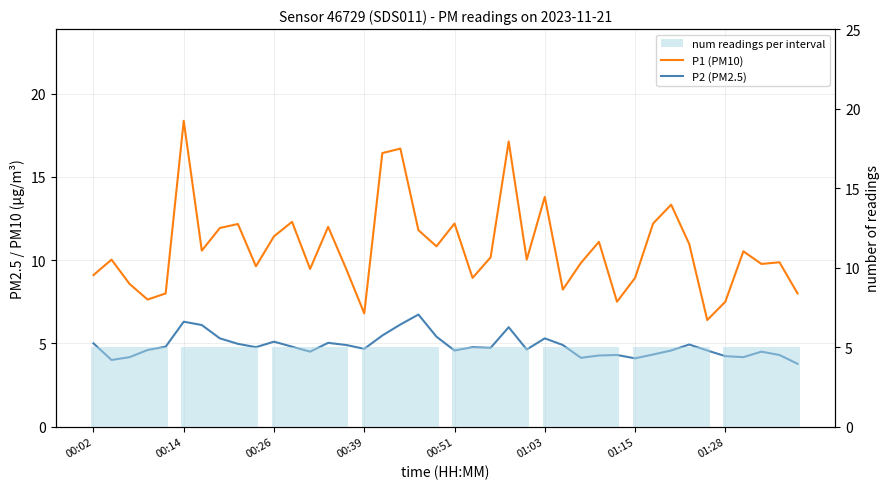

Reading left to right, transcribe all the data shown in this chart.

P1: 00:02=9.1	00:04=10.0	00:07=8.6	00:09=7.6	00:12=8.0	00:14=18.4	00:17=10.6	00:19=11.9	00:21=12.2	00:24=9.6	00:26=11.4	00:29=12.3	00:31=9.5	00:34=12.0	00:36=9.5	00:39=6.8	00:41=16.4	00:43=16.7	00:46=11.8	00:48=10.8	00:51=12.2	00:53=8.9	00:56=10.2	00:58=17.1	01:01=10.0	01:03=13.8	01:06=8.2	01:08=9.8	01:11=11.1	01:13=7.5	01:15=8.9	01:18=12.2	01:20=13.3	01:23=11.0	01:25=6.4	01:28=7.5	01:30=10.5	01:33=9.8	01:35=9.9	01:37=8.0
P2: 00:02=5.0	00:04=4.0	00:07=4.2	00:09=4.6	00:12=4.8	00:14=6.3	00:17=6.1	00:19=5.3	00:21=5.0	00:24=4.8	00:26=5.1	00:29=4.8	00:31=4.5	00:34=5.0	00:36=4.9	00:39=4.7	00:41=5.5	00:43=6.1	00:46=6.7	00:48=5.4	00:51=4.6	00:53=4.8	00:56=4.7	00:58=6.0	01:01=4.6	01:03=5.3	01:06=4.9	01:08=4.1	01:11=4.3	01:13=4.3	01:15=4.1	01:18=4.3	01:20=4.6	01:23=4.9	01:25=4.6	01:28=4.2	01:30=4.2	01:33=4.5	01:35=4.3	01:37=3.8